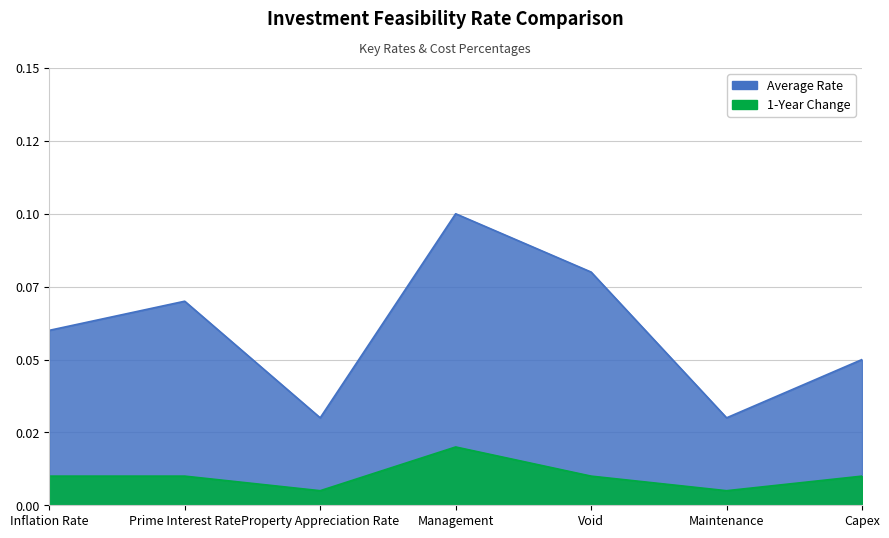

Count the Average Rate values in the range 0 to 1.

7